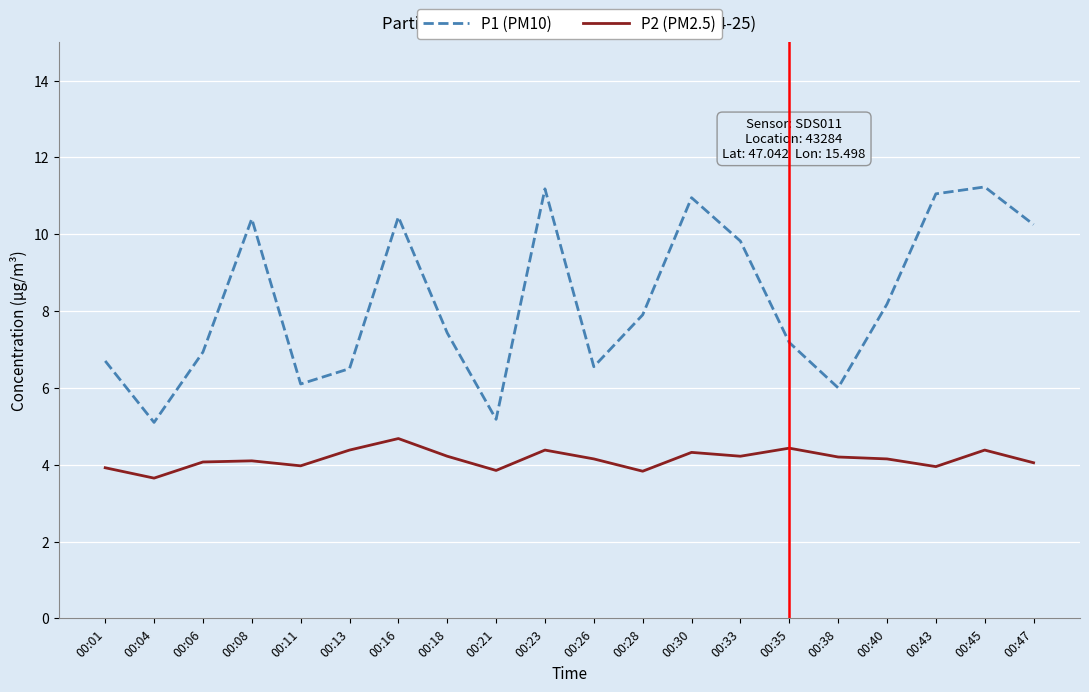

True or false: P2 (PM2.5) and P1 (PM10) intersect in this chart.

False